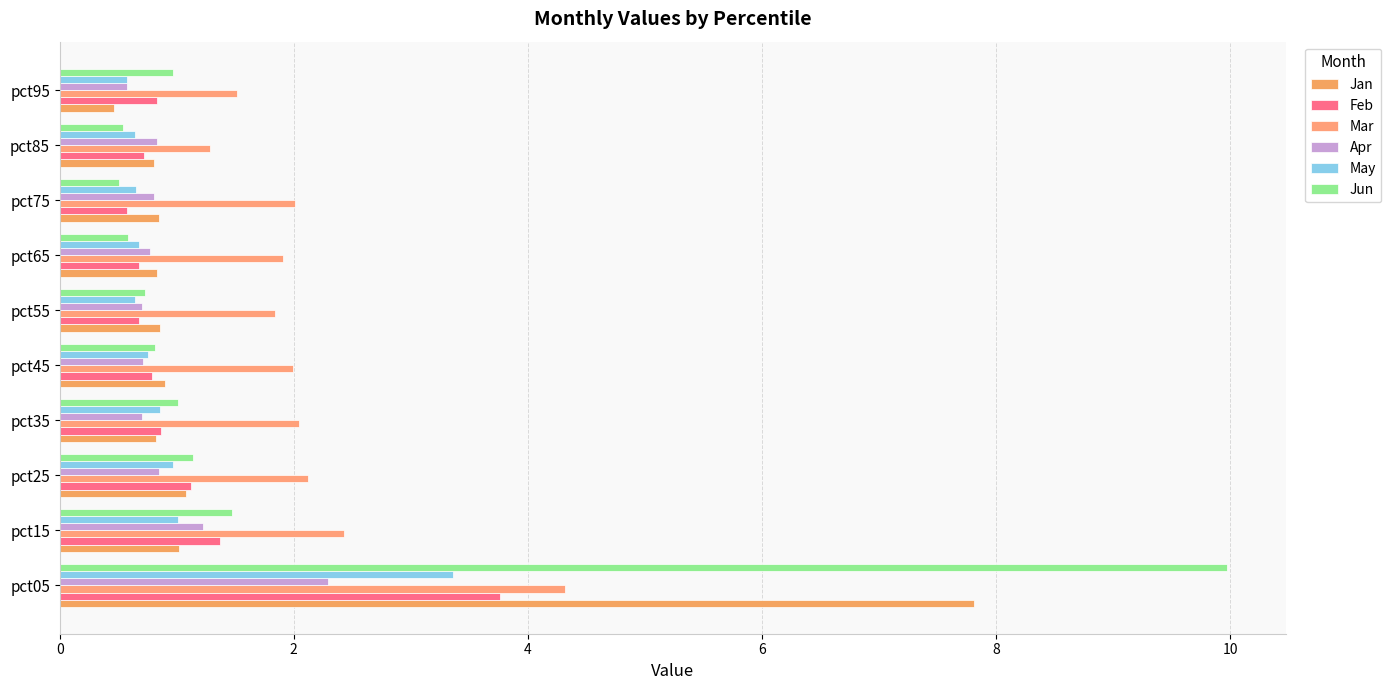

Which series has the widest spread of values?

Jun